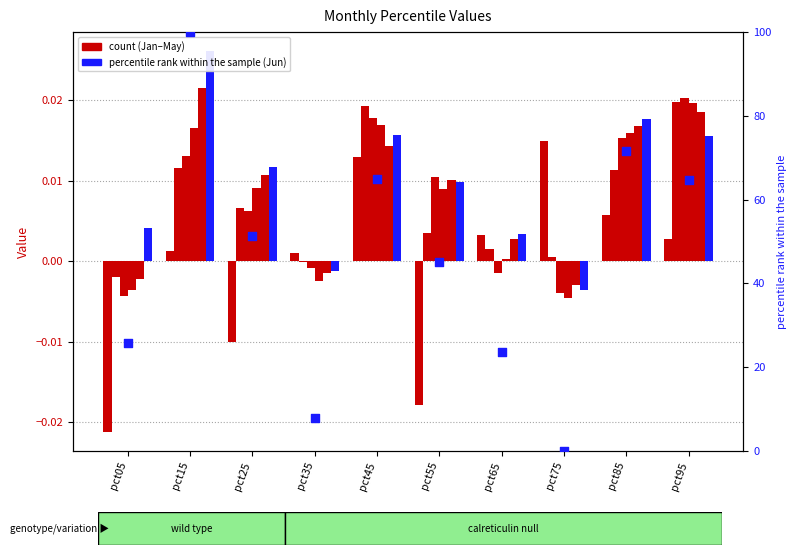

Which series reaches the maximum Y coordinate?

Jun